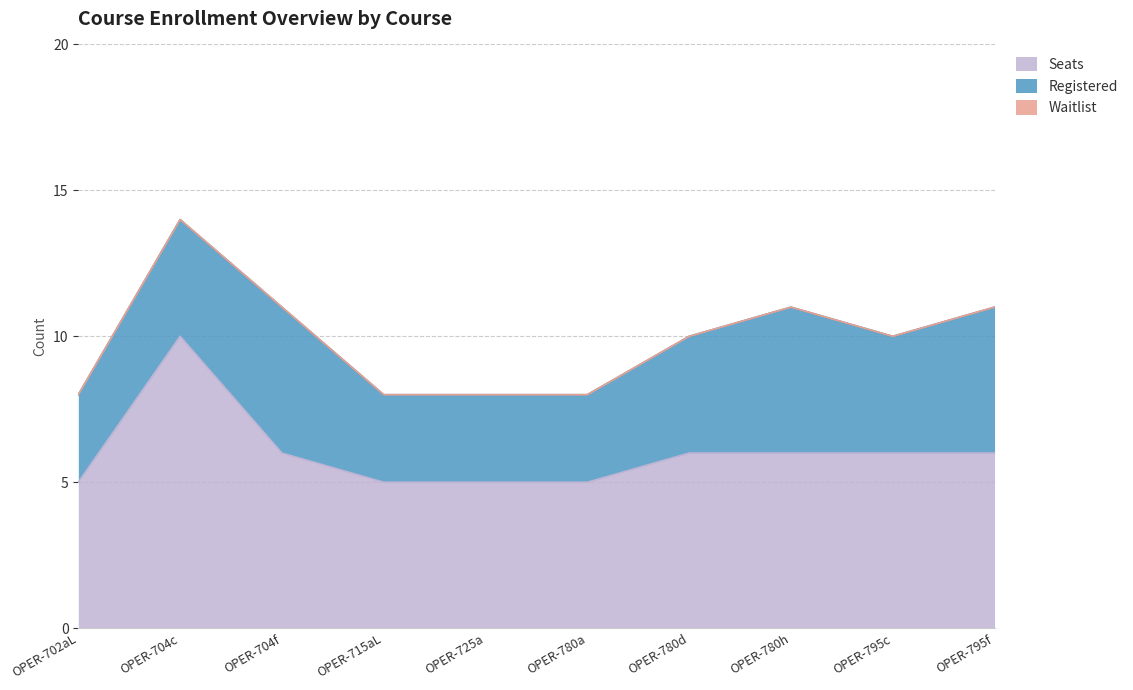

True or false: Registered and Waitlist cross at least once.

False